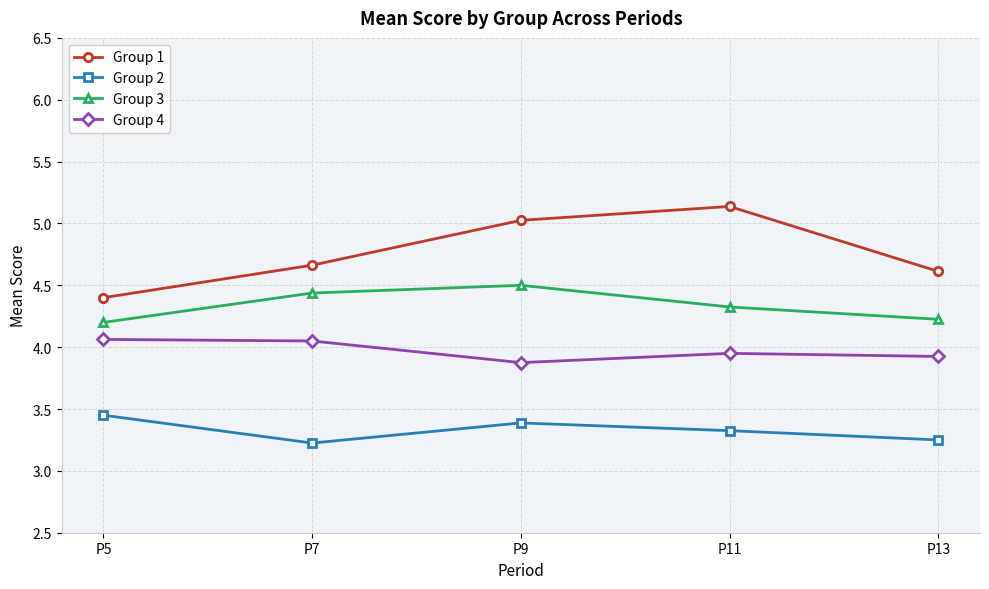

Rank the series at P9 from lowest to highest value.

Group 2, Group 4, Group 3, Group 1